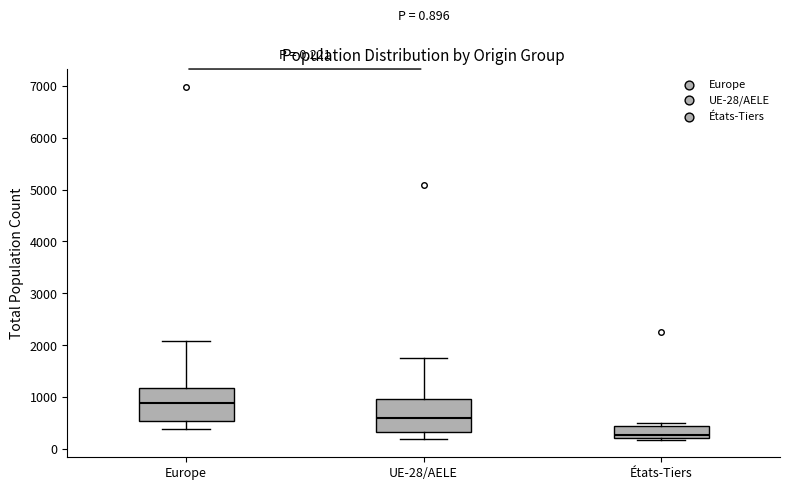

Which box has the lowest median line?

États-Tiers